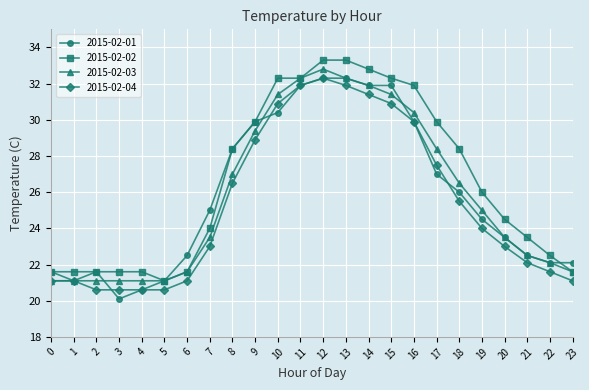

Which series has the largest total across all categories?

2015-02-02